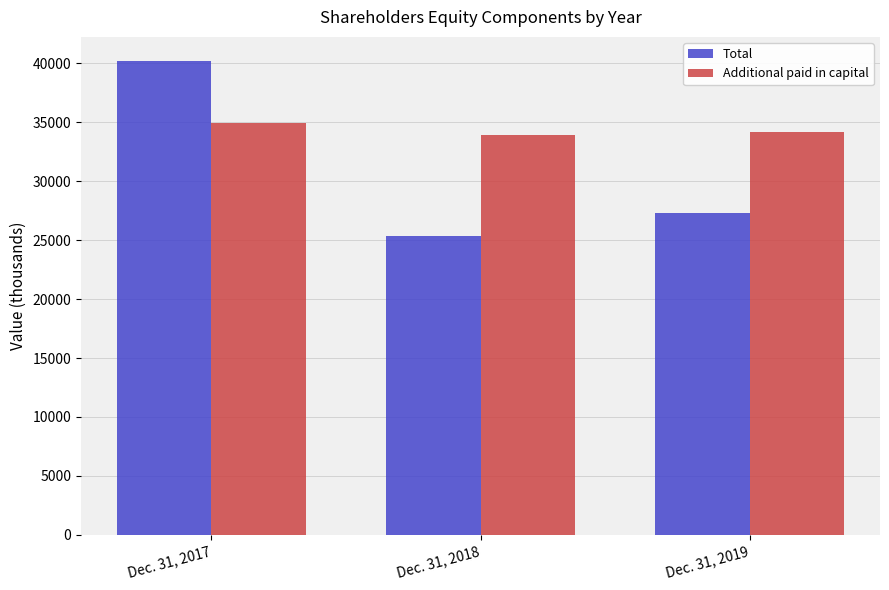

Is it true that Additional paid in capital equals 46481 at Dec. 31, 2019?

False